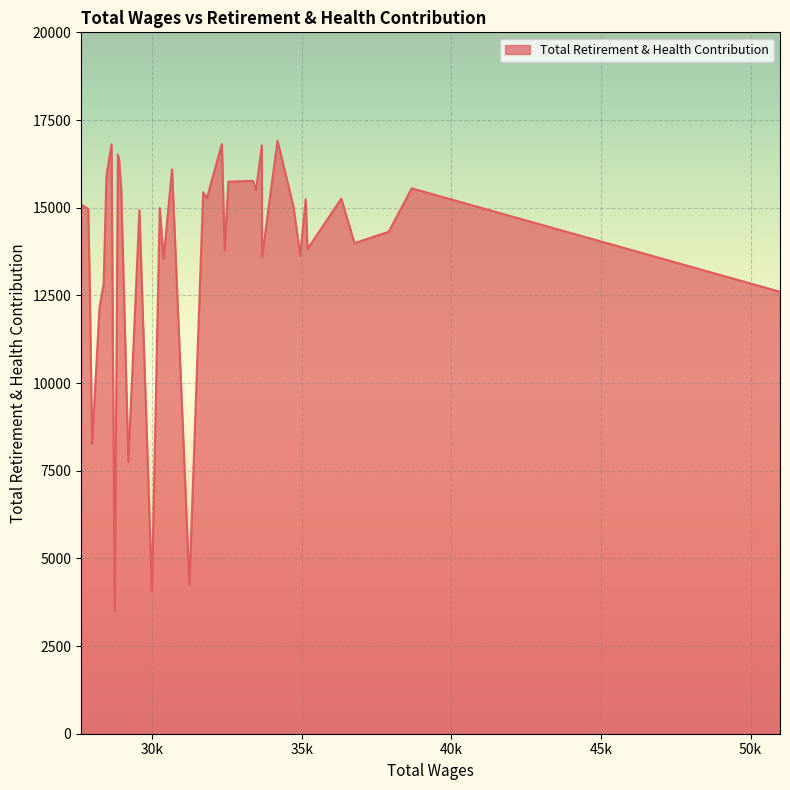

What is the difference between the maximum and minimum values?

13418